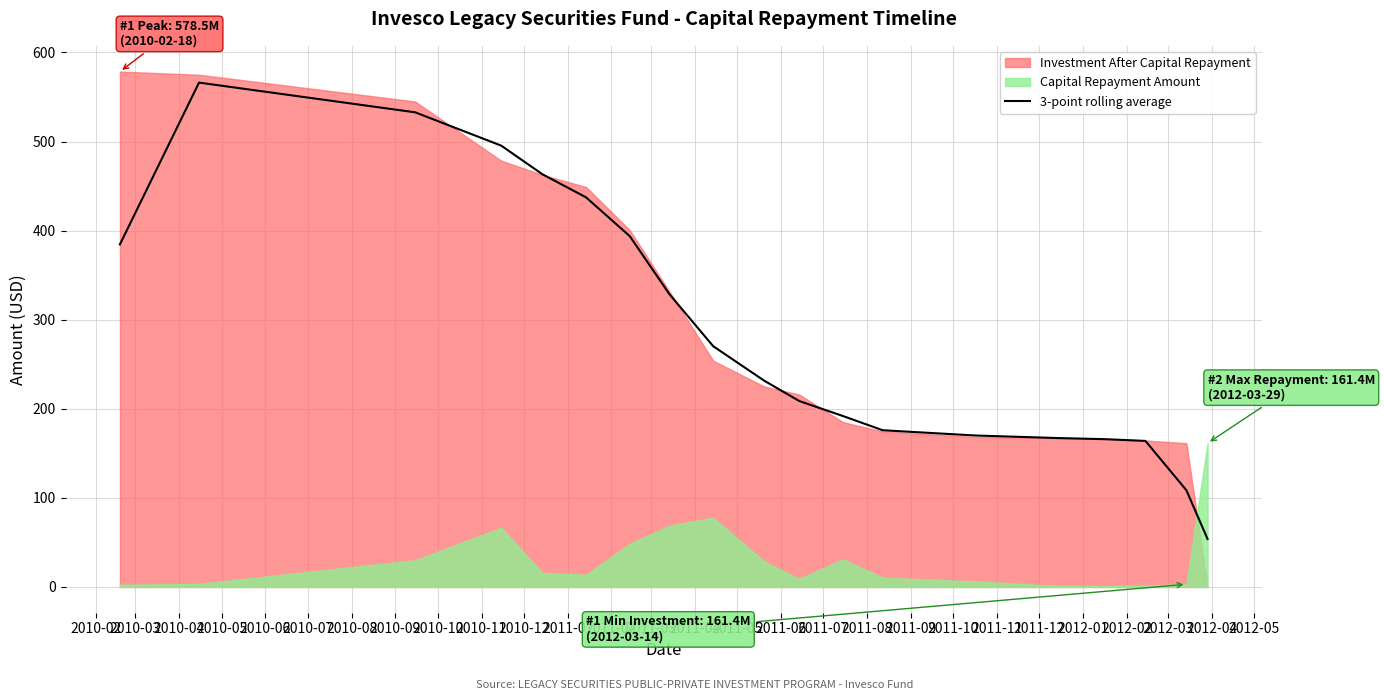

How many points are higher than both their immediate neighbors (excluding endpoints)?

1